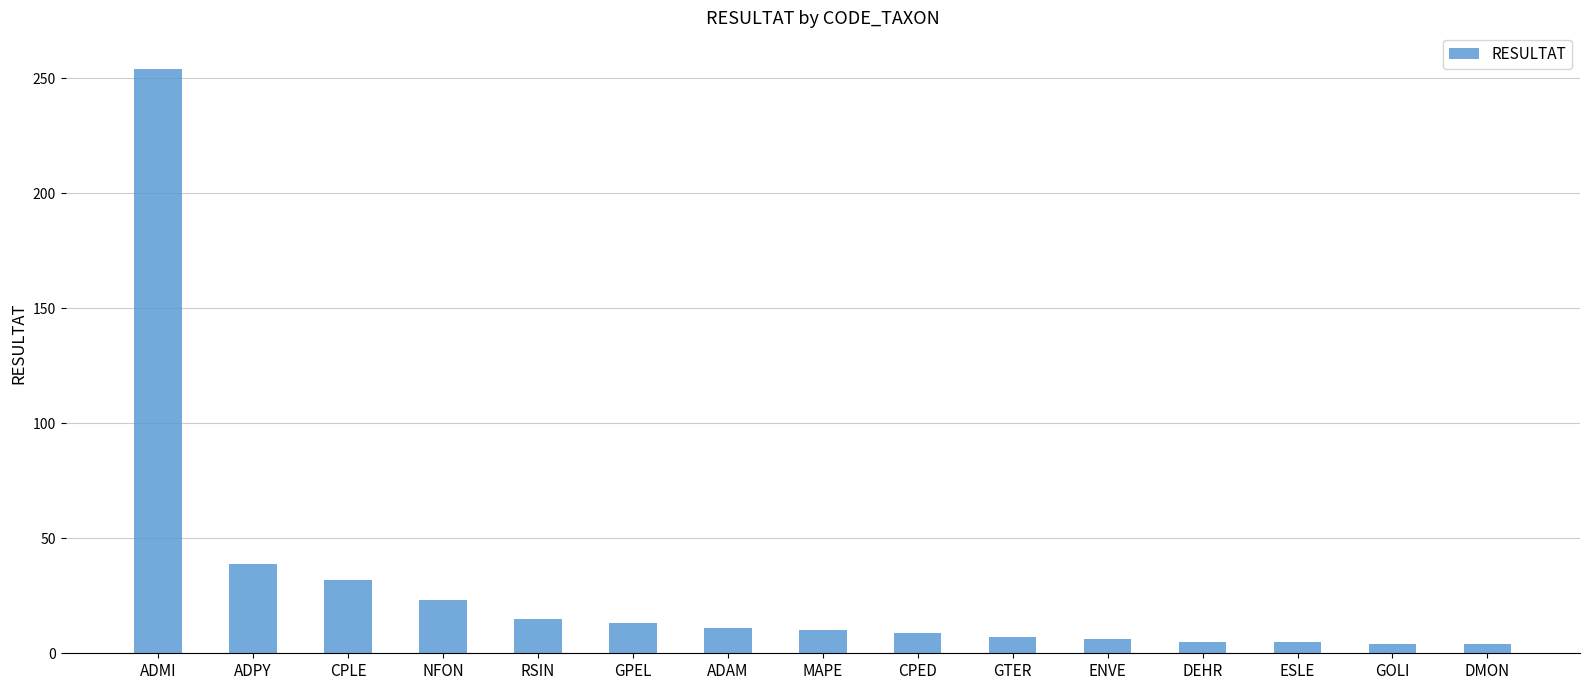

What is the difference between the maximum and minimum values?

250